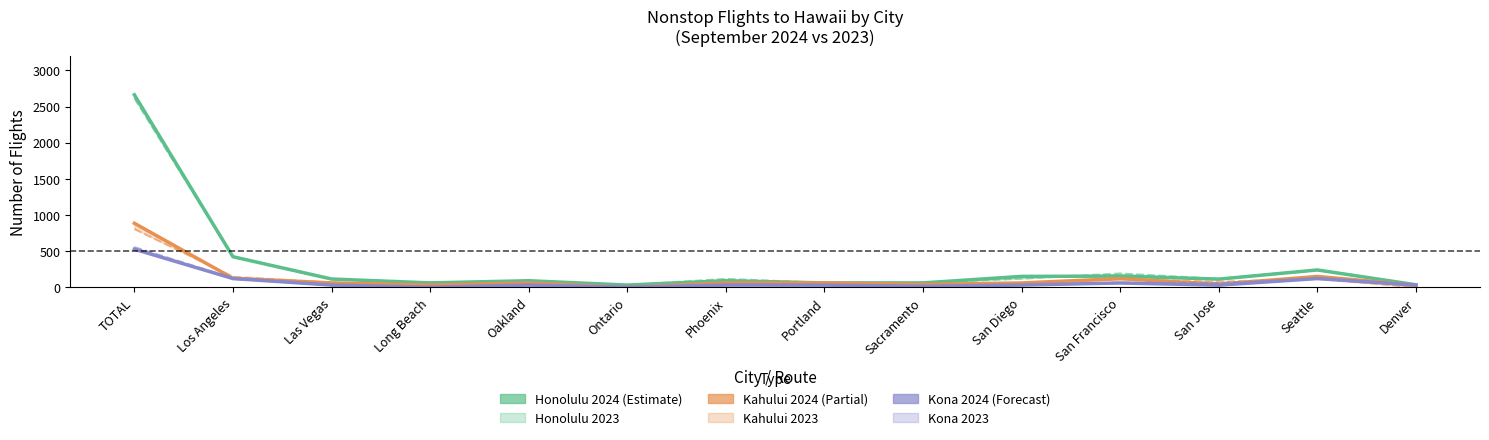

At Portland, list the series in order from smallest to largest.

Kona 2024, Honolulu 2024, Kahului 2024